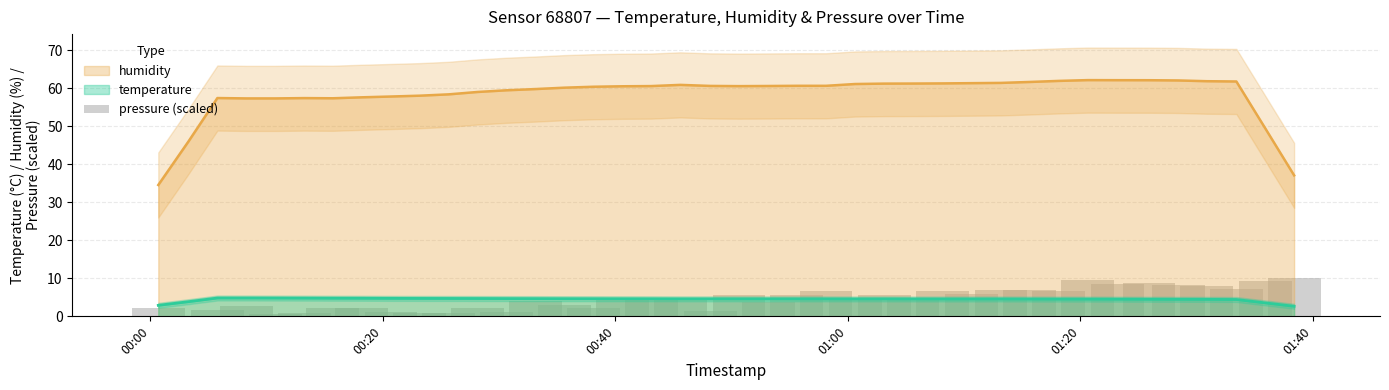

True or false: humidity and temperature intersect in this chart.

False